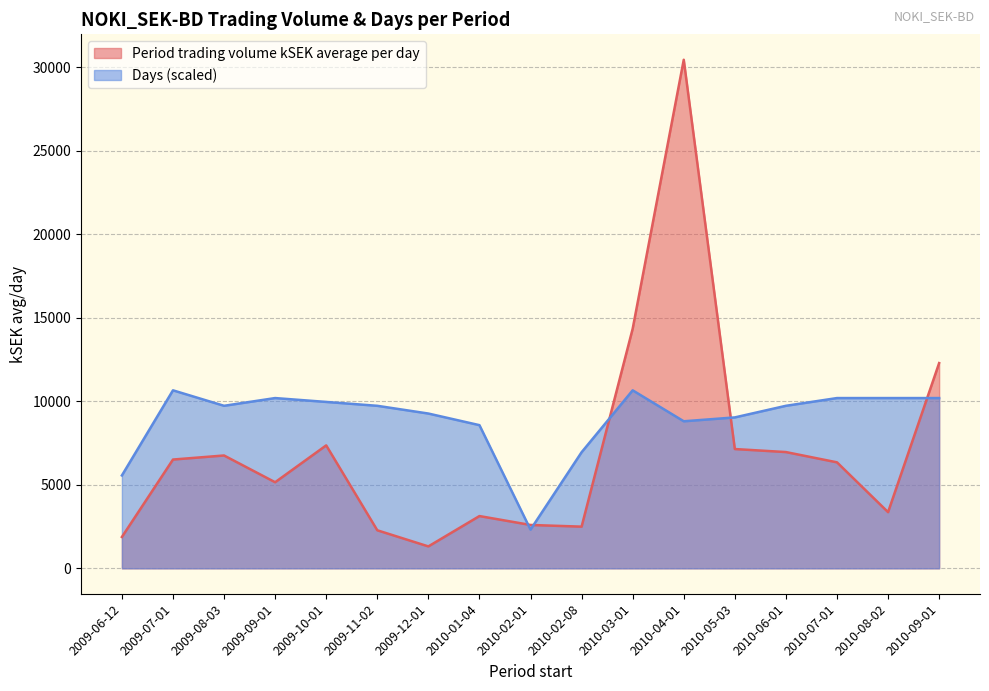

True or false: Period trading volume kSEK average per day has a value of 14339.8 at 2010-03-01.

True